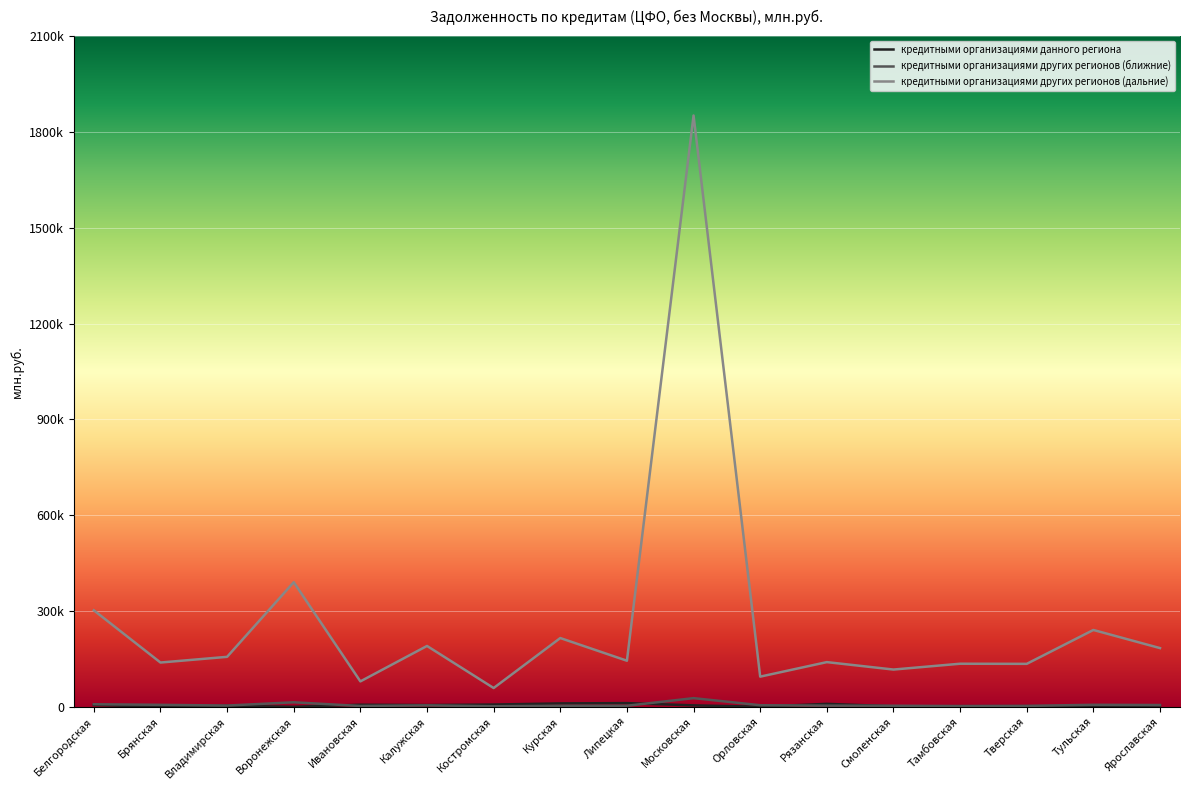

In кредитными организациями данного региона, how many points are lower than both neighbors (excluding endpoints)?

6